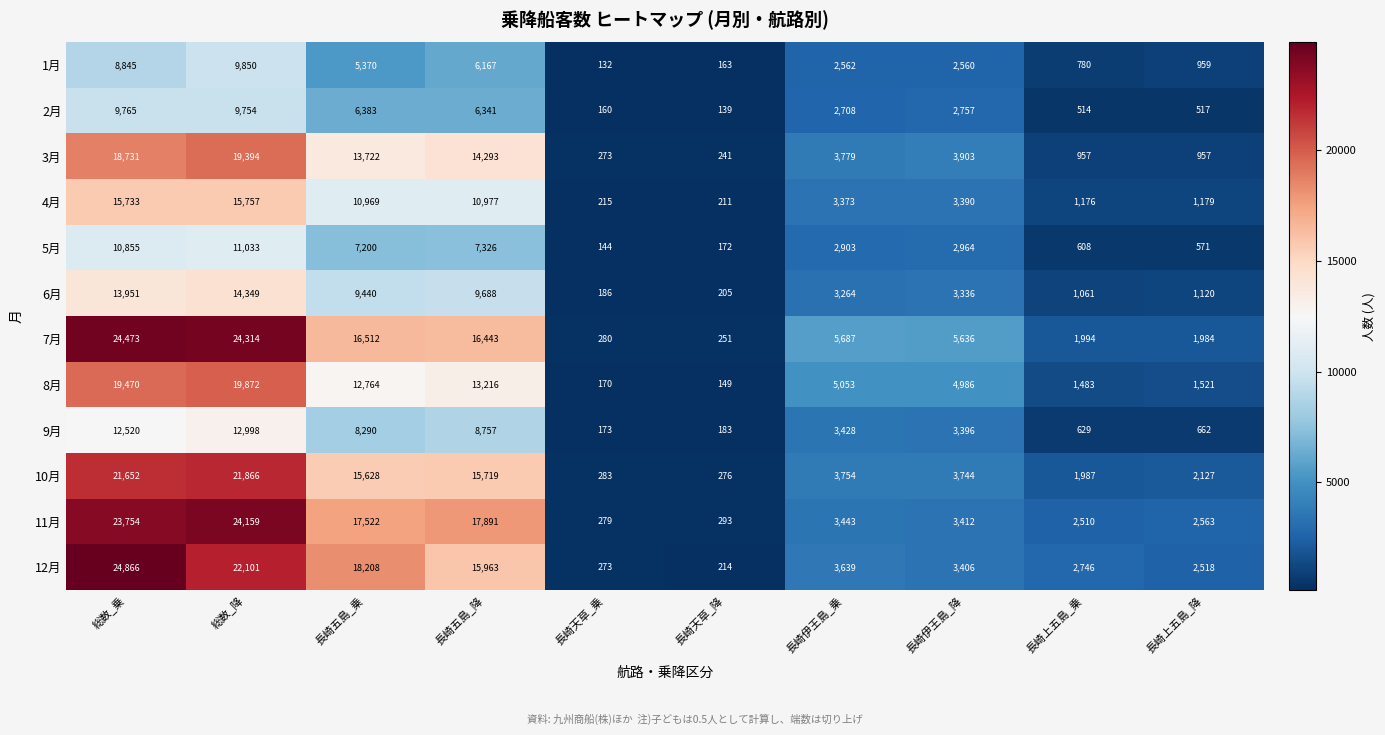

Is the value of 3月 at 長崎五島_乗 greater than the value of 12月 at 長崎天草_降?

Yes